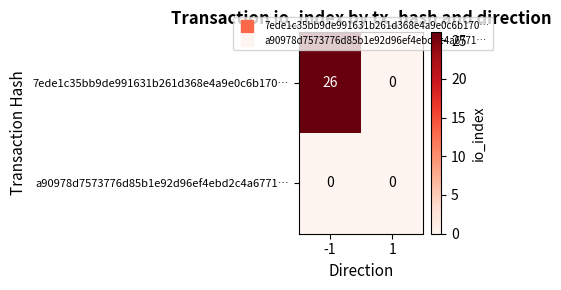

Is it true that 7ede1c35bb9de991631b261d368e4a9e0c6b170… equals 0 at 1?

True